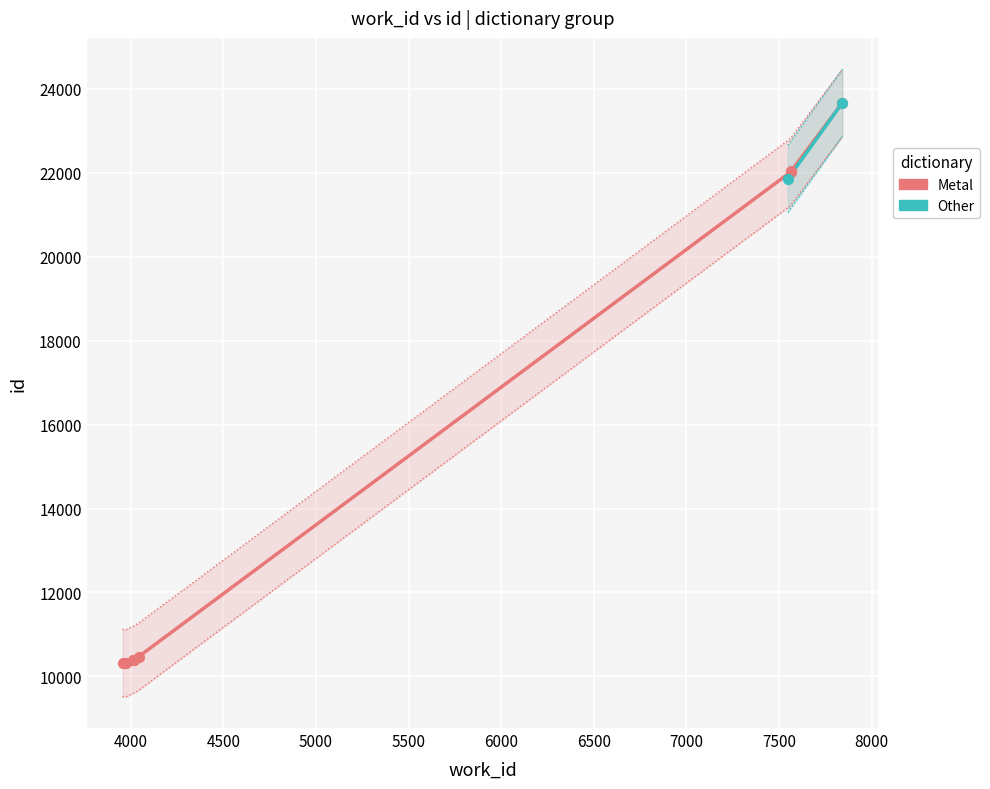

What is the change in value from 4016 to 7842?

+13262